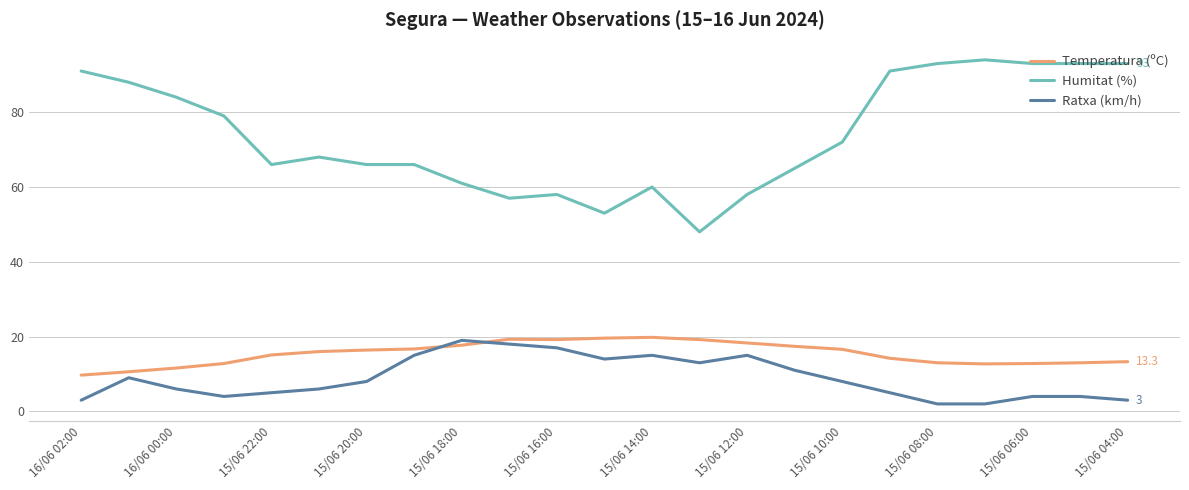

Which series has the largest total across all categories?

Humitat (%)